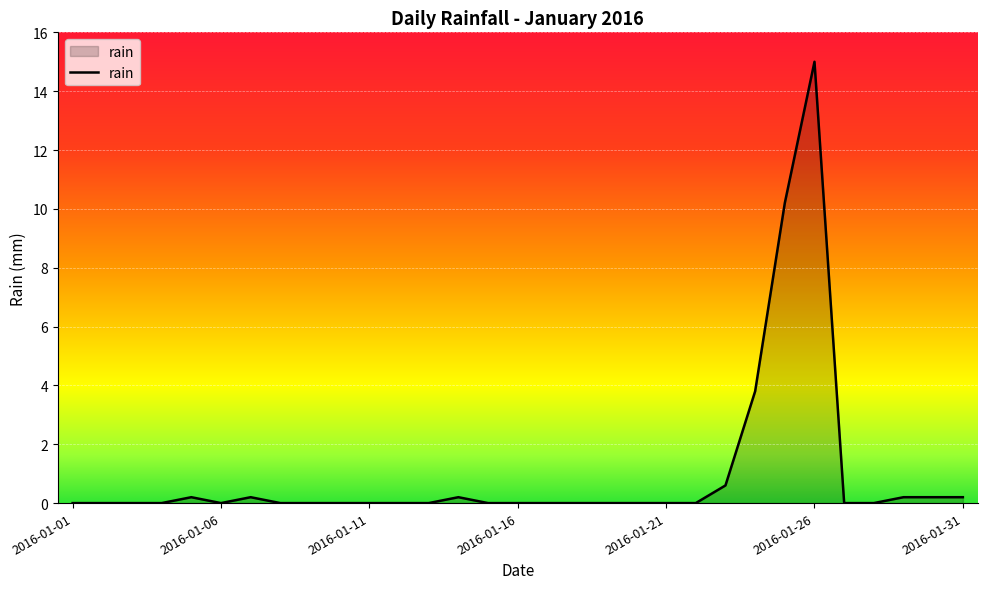

What is the maximum value shown in the chart?

15.0